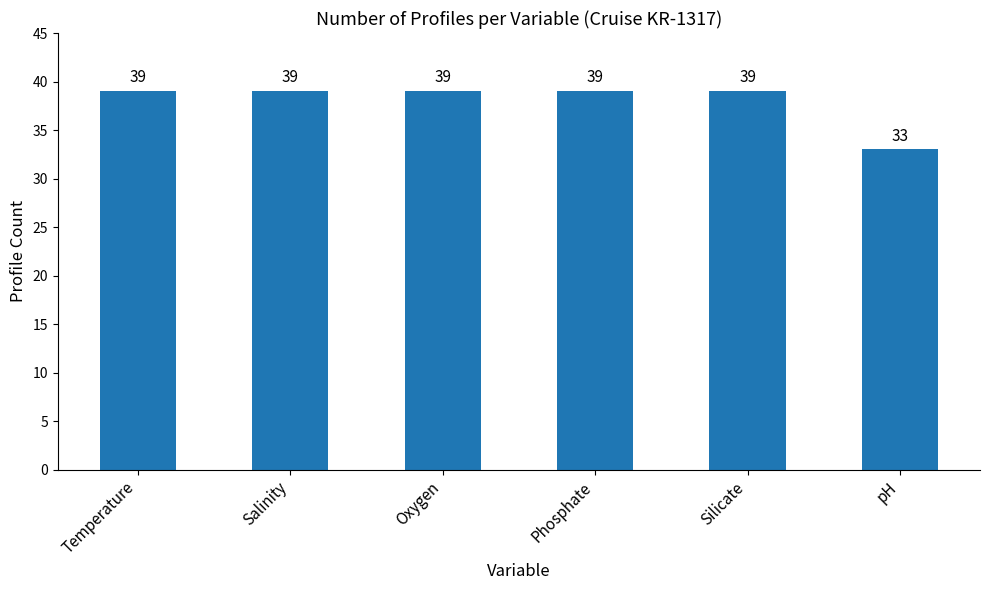

How many values are below 39?

1